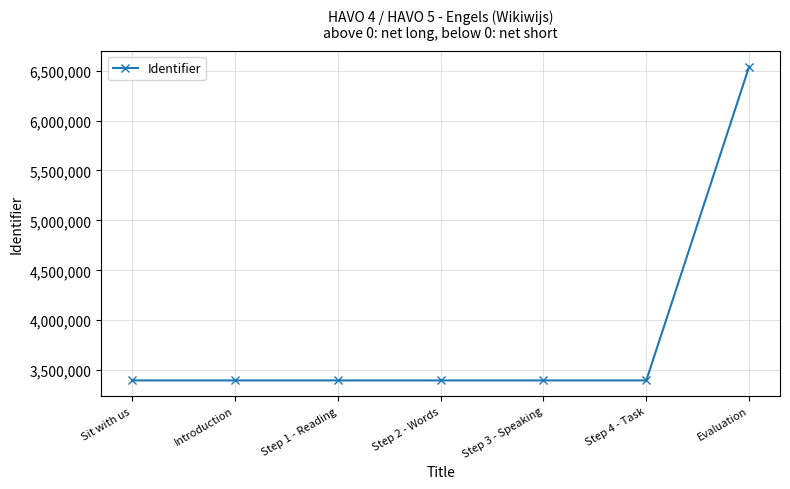

What is the label of the 1st point from the right?

Evaluation